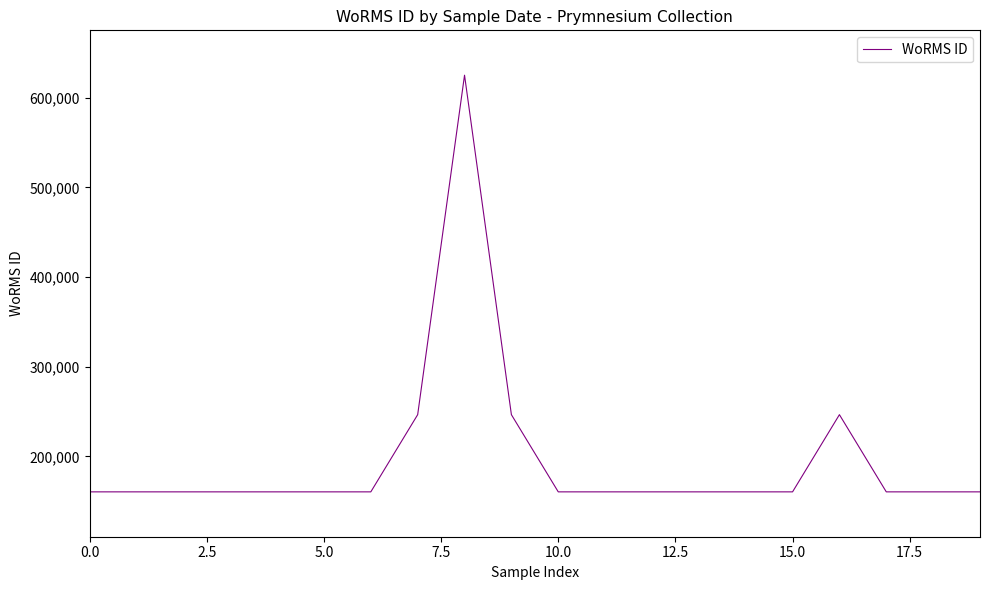

What is the greatest value displayed?

624967